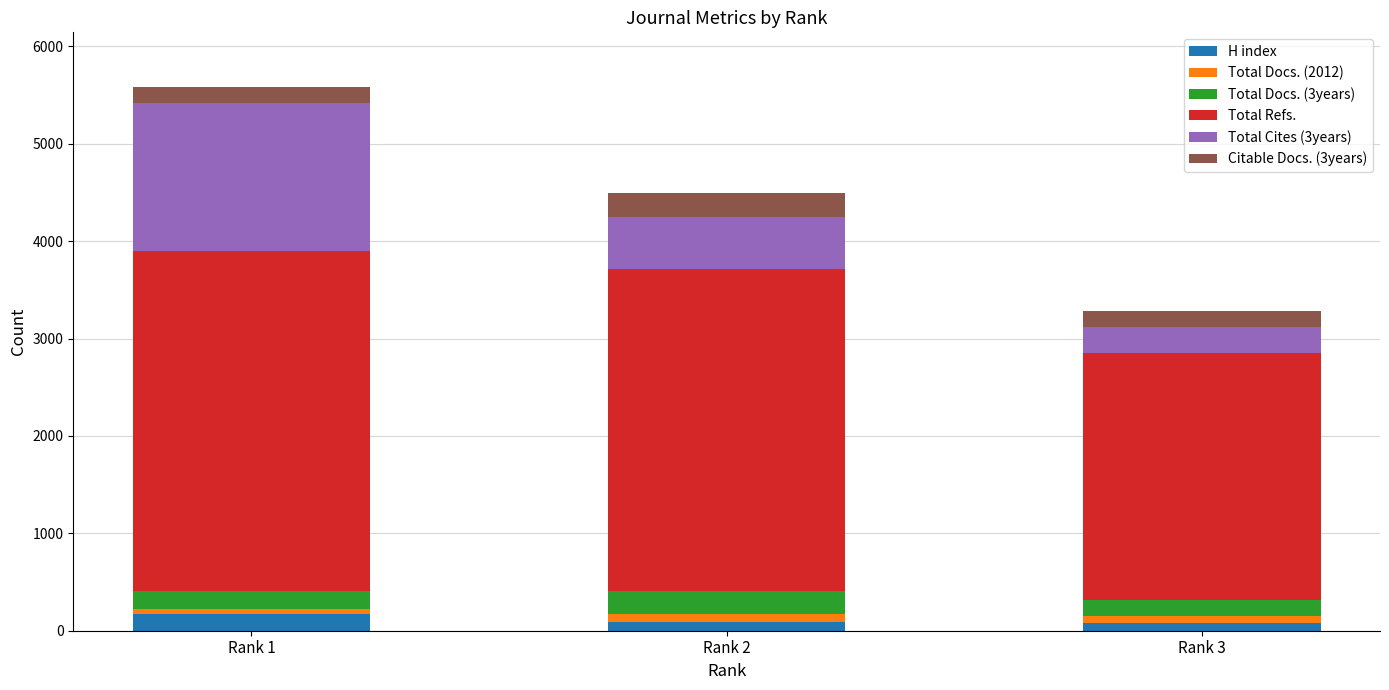

At which category is the sum across all series the highest?

Rank 1